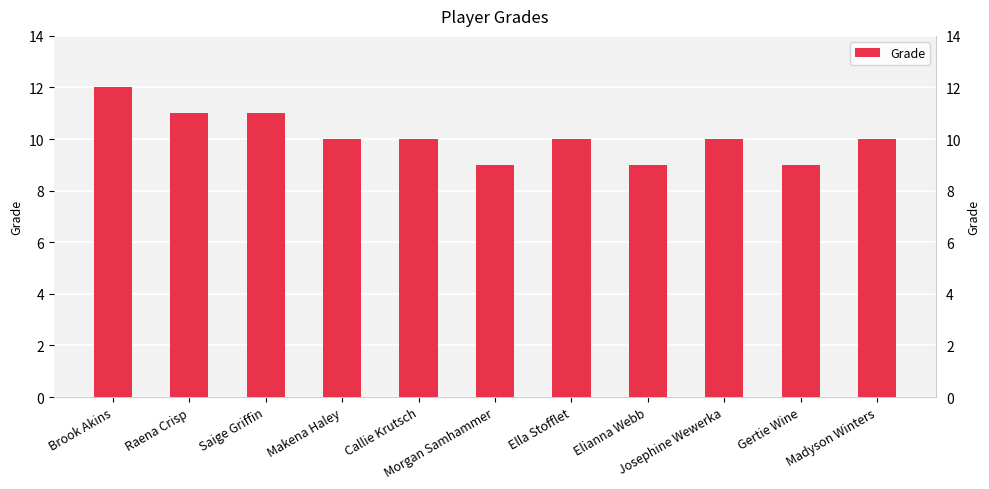

What is the difference between the values at Josephine Wewerka and Raena Crisp?

1